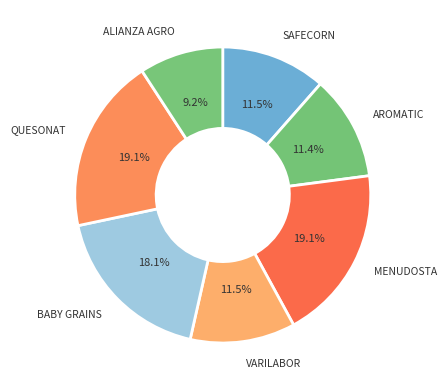

Count the number of slices in the pie.

7